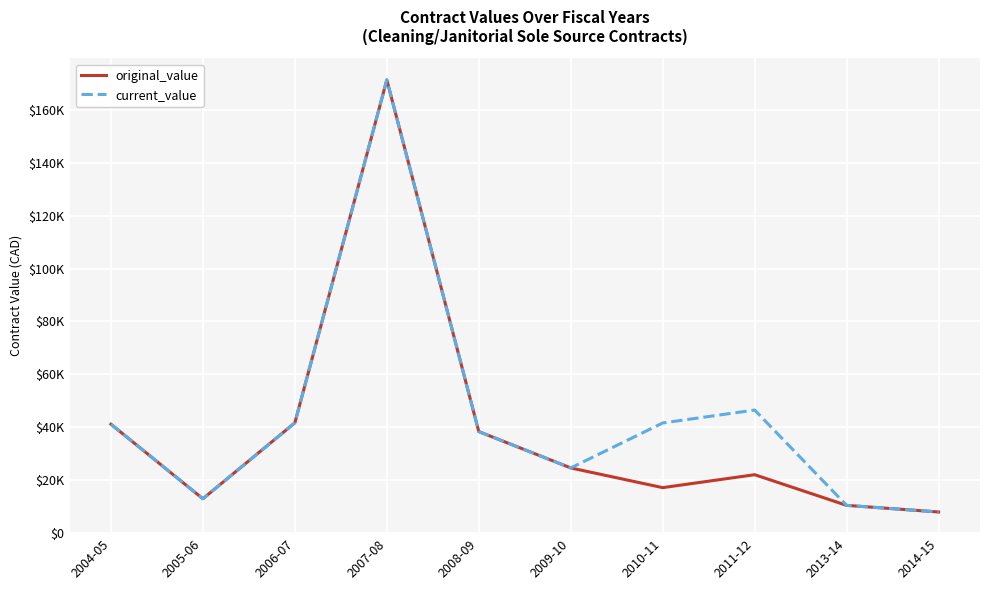

At how many categories does at least one series exceed 118323?

1